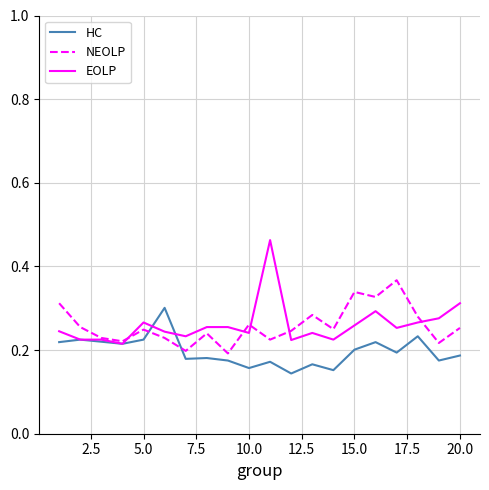

List the series in order of their peak value, lowest first.

HC, NEOLP, EOLP